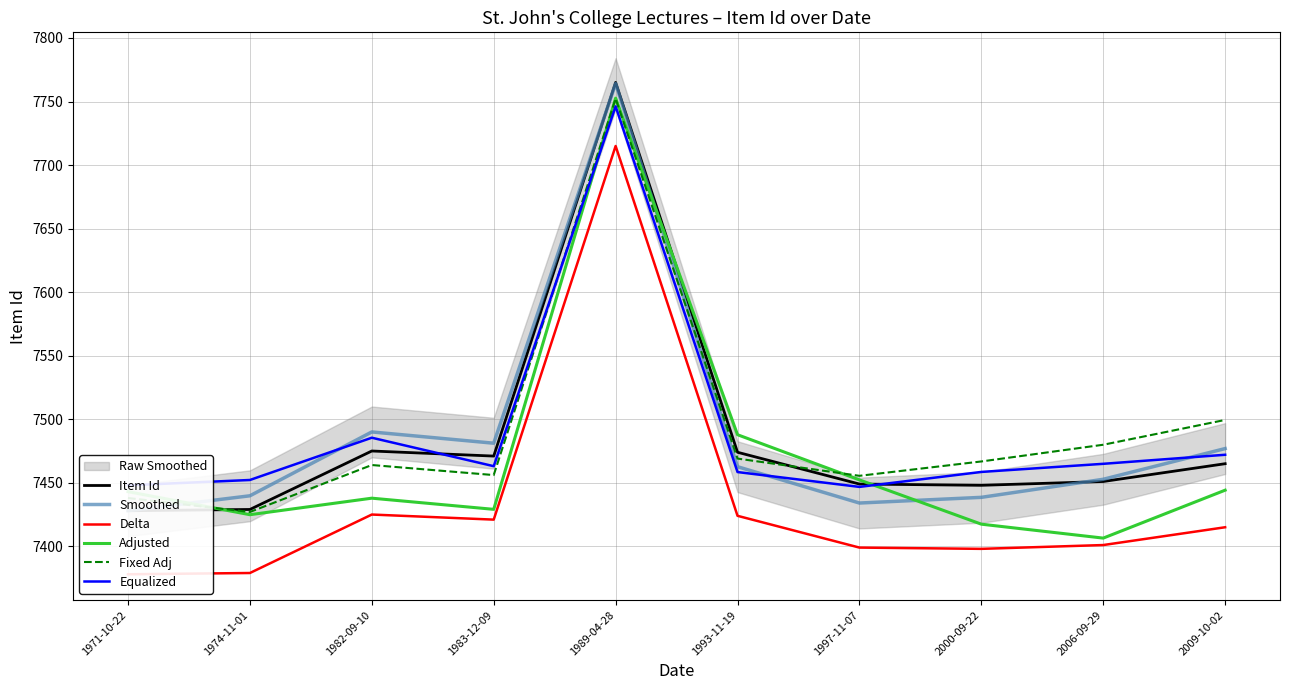

What is the difference between the second highest and second lowest values in the Delta series?

46.0